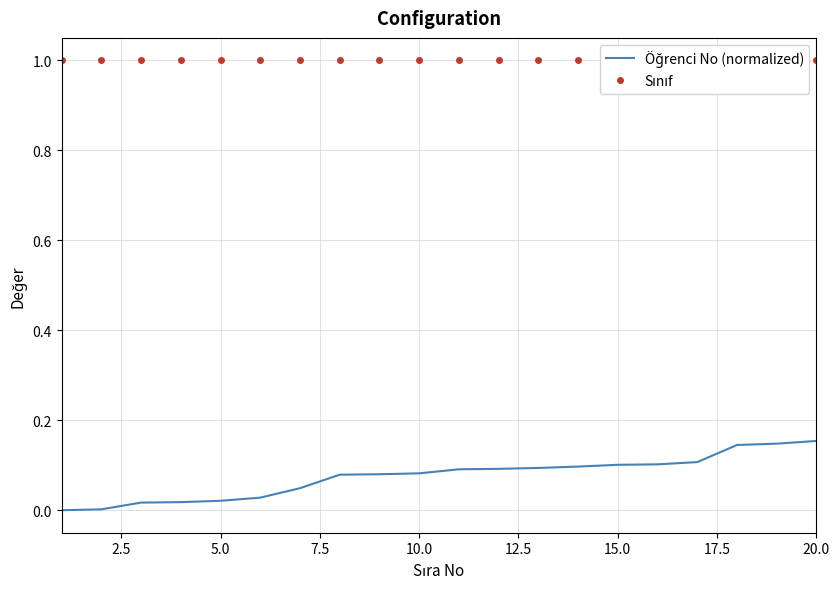

Reading left to right, extract all data points from this chart.

Öğrenci No (normalized): 0.0	0.0	0.0	0.0	0.0	0.0	0.0	0.1	0.1	0.1	0.1	0.1	0.1	0.1	0.1	0.1	0.1	0.1	0.1	0.2
Sınıf: 1.0	1.0	1.0	1.0	1.0	1.0	1.0	1.0	1.0	1.0	1.0	1.0	1.0	1.0	1.0	1.0	1.0	1.0	1.0	1.0